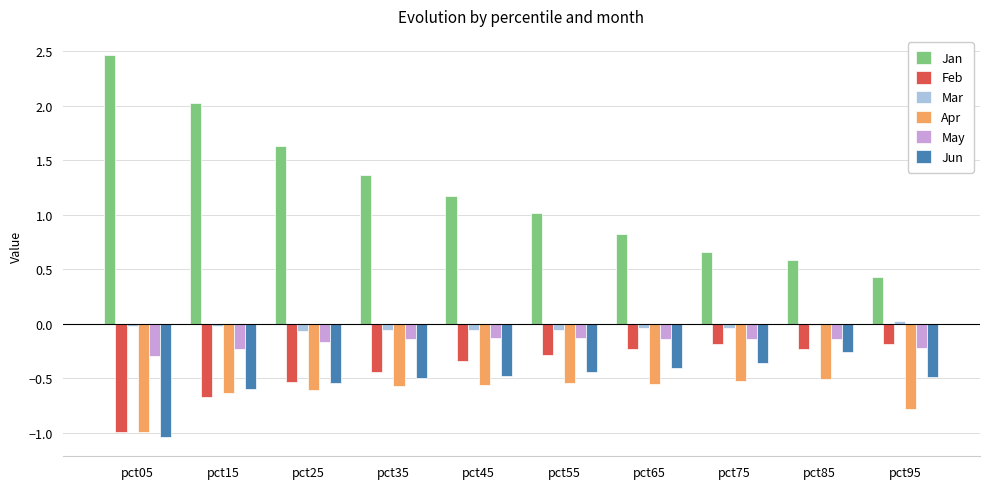

At which category does the chart reach its peak across all series?

pct05